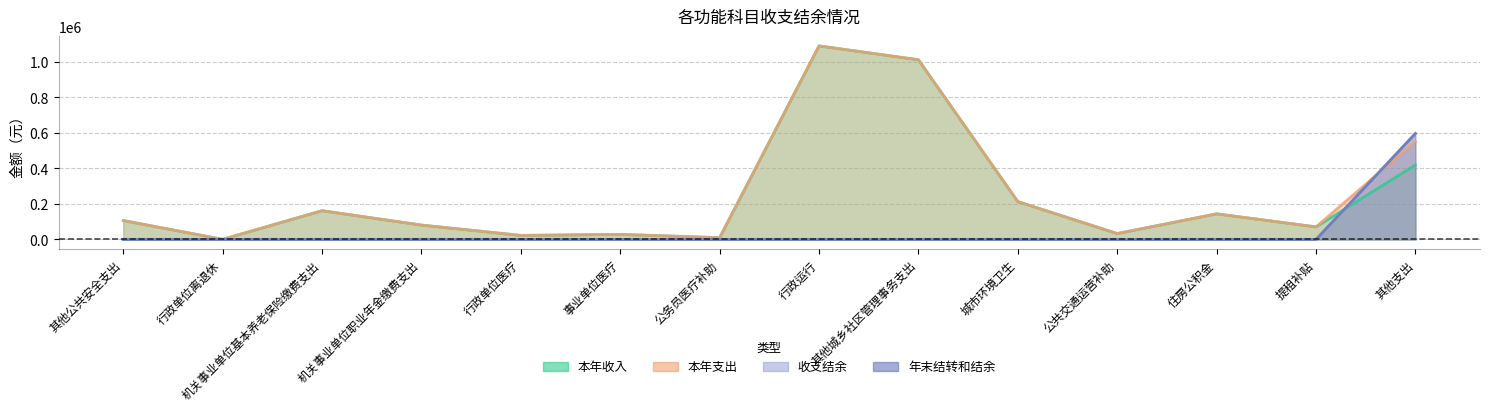

The value of 收支结余 at 行政单位离退休 is 0.0. True or false?

True